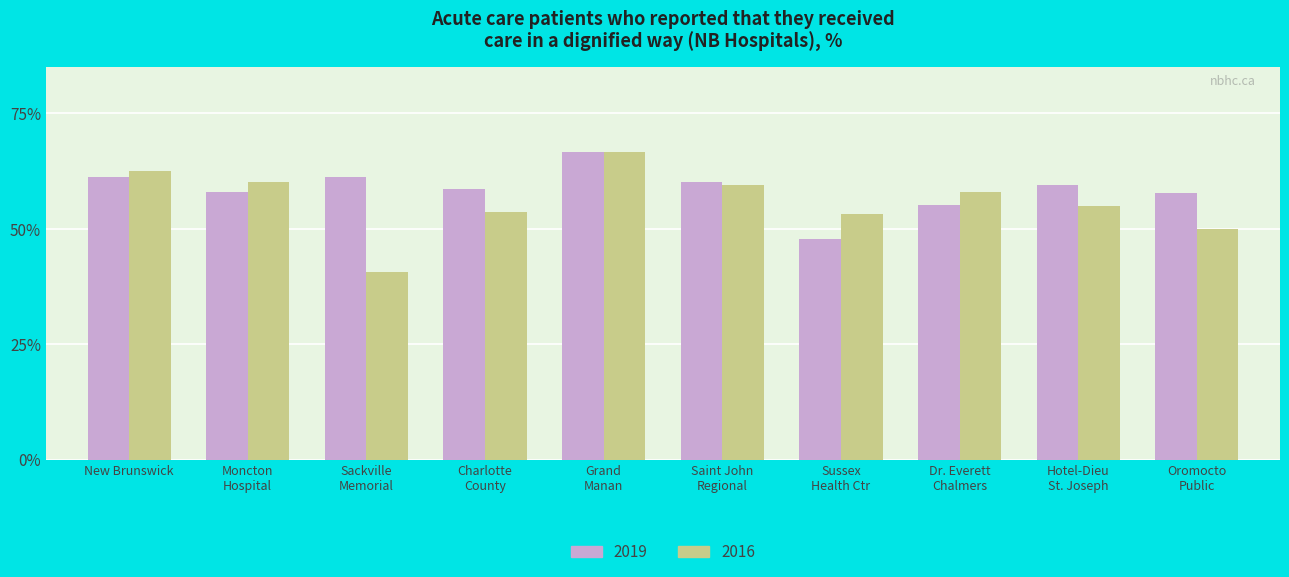

What is the sum of all 2016 values?

559.1